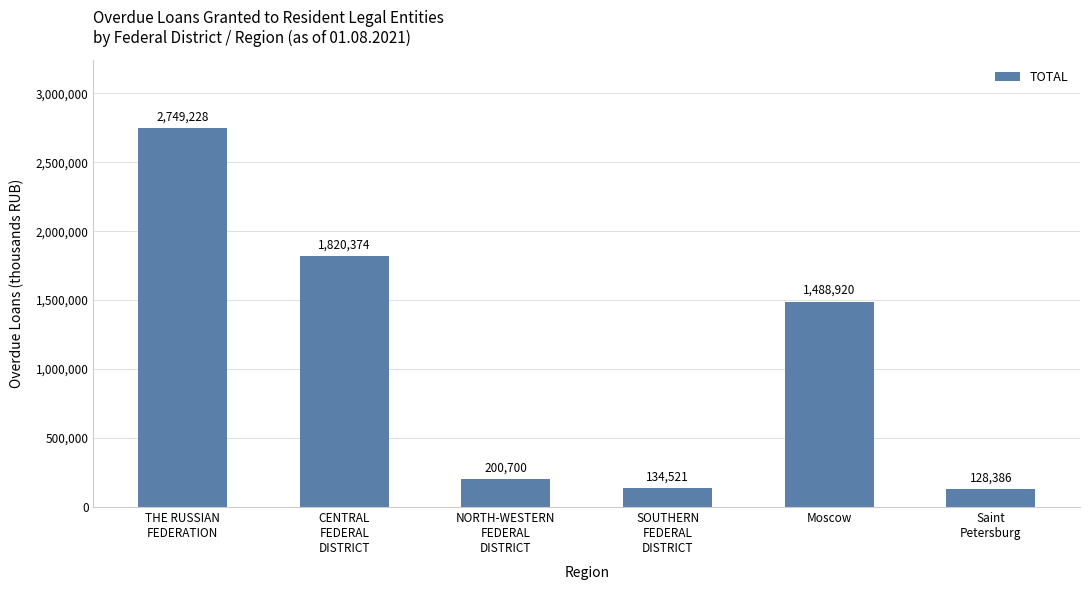

What is the value of the 1st bar from the left?

2749228